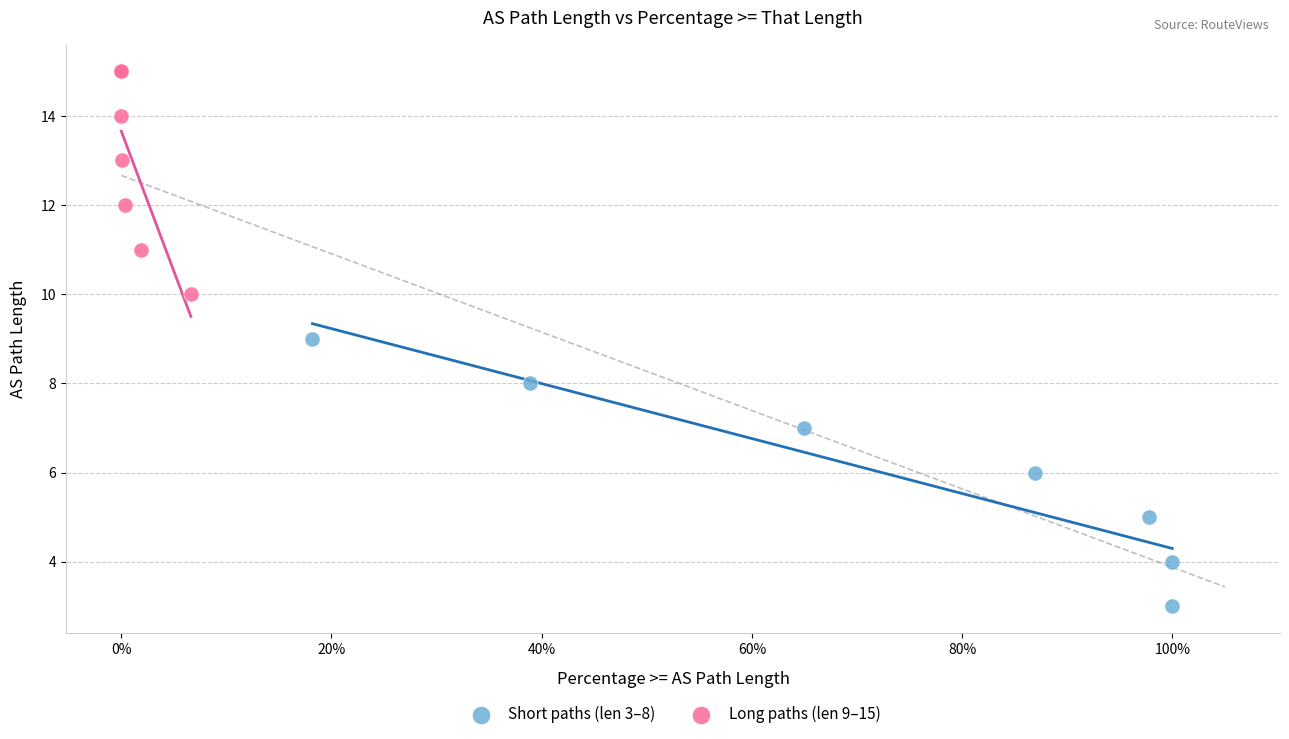

What are all the series names shown in the legend?

Short paths (len 3–8), Long paths (len 9–15)